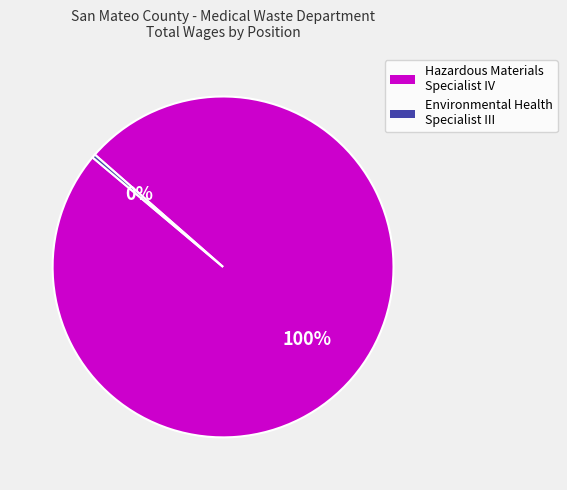

To the nearest percent, what is the average slice percentage?

50%